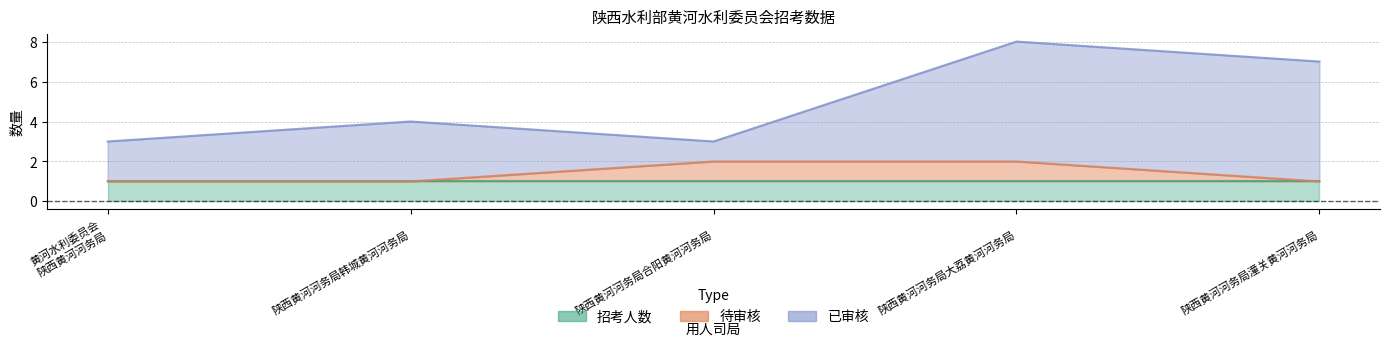

At which category is the sum across all series the highest?

陕西黄河河务局大荔黄河河务局